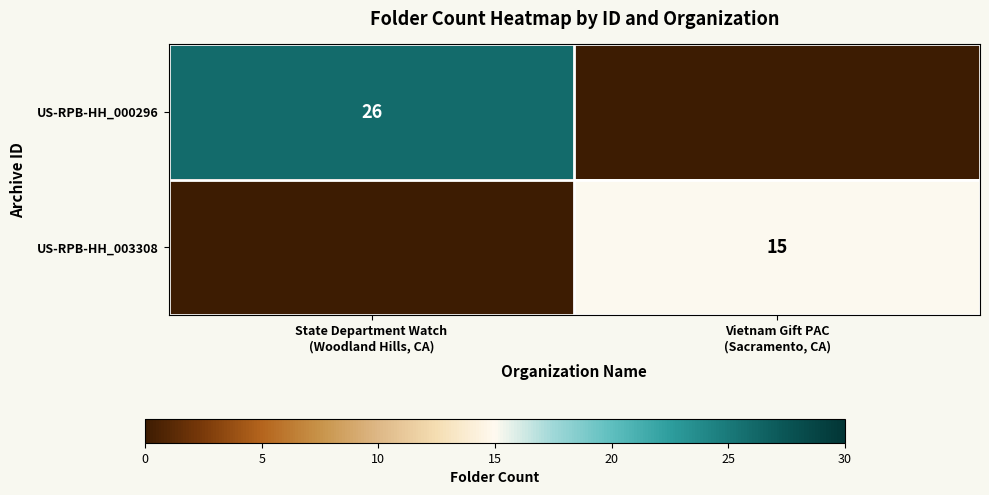

List the labels in order of US-RPB-HH_003308 value, smallest first.

State Department Watch (Woodland Hills, CA), Vietnam Gift PAC (Sacramento, CA)